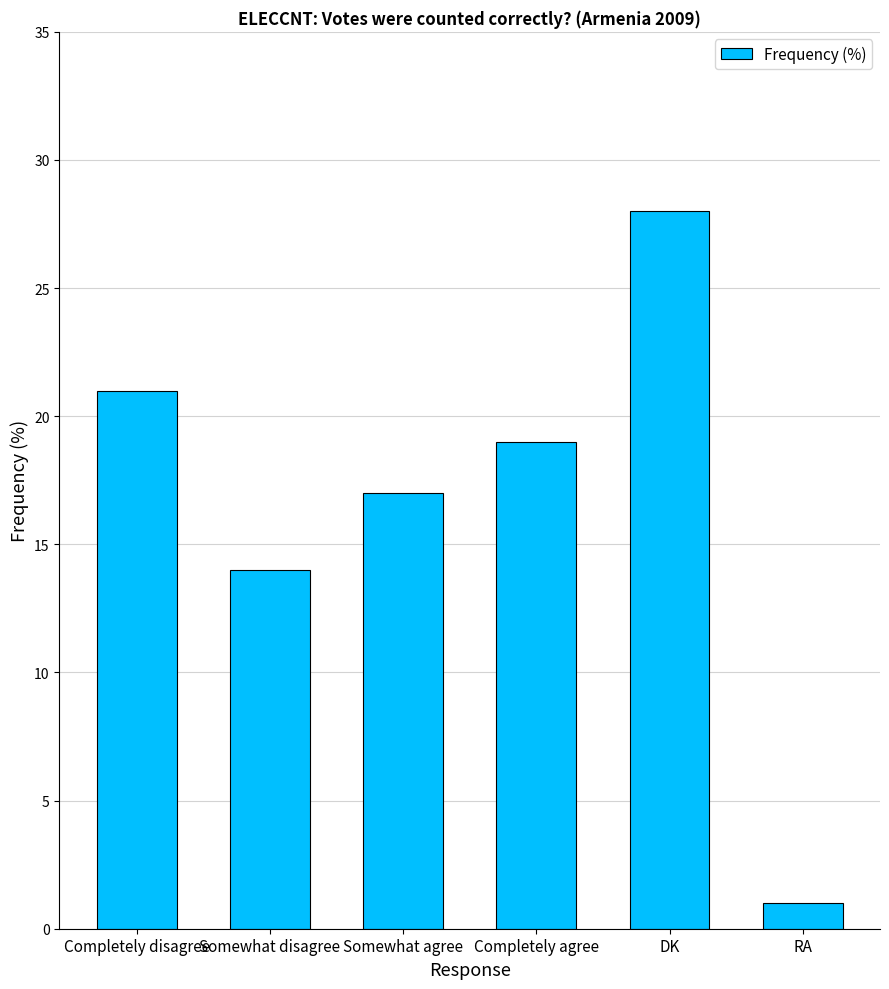

What is the label of the 5th bar from the left?

DK